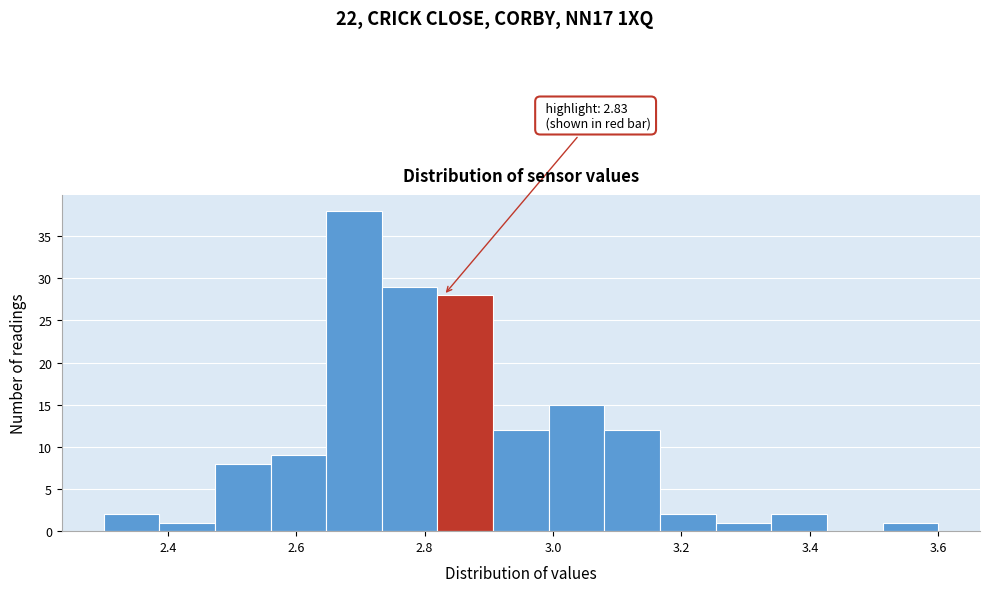

Over which range of the x-axis is the bar tallest?

2.64 to 2.74